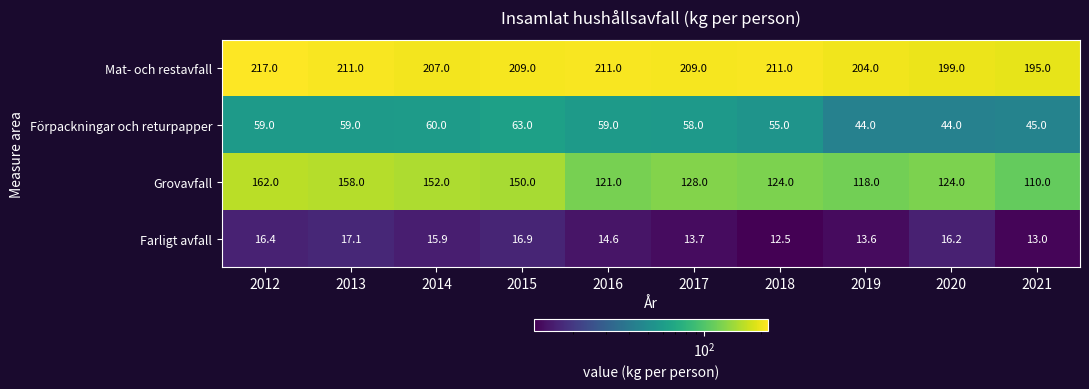

How many data points in Förpackningar och returpapper are less than 59?

5